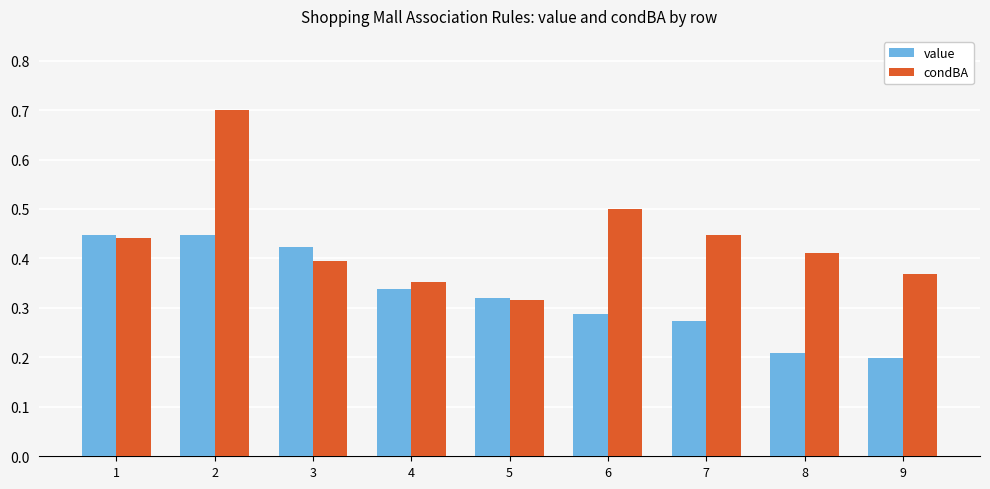

Which series has the widest spread of values?

condBA